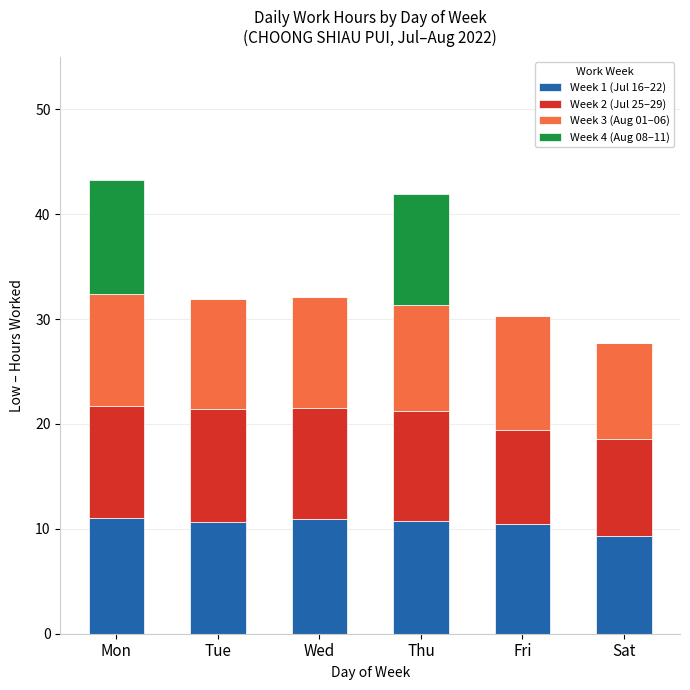

What is the total value across all series at Sat?

27.7